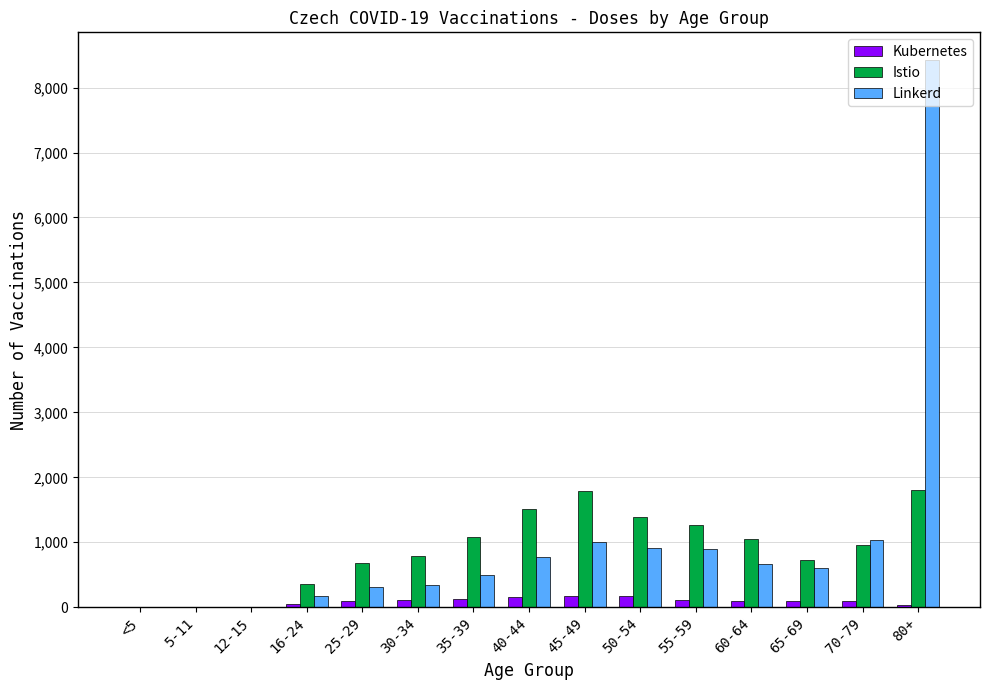

Which series changed the most between 45-49 and 65-69?

Istio